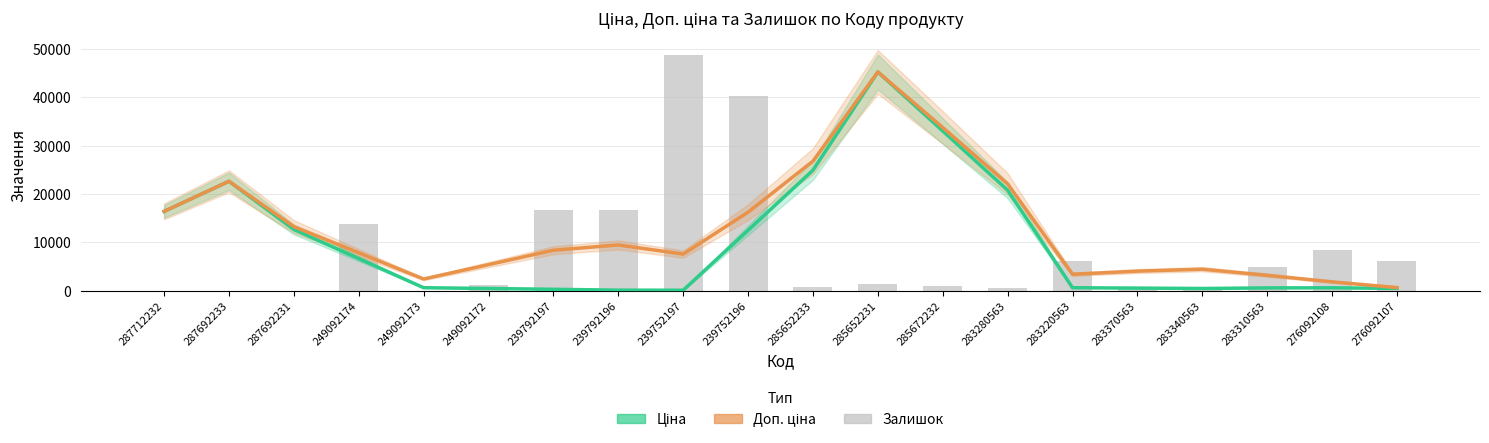

The Ціна series shows 275.5 at 239792197. True or false?

True